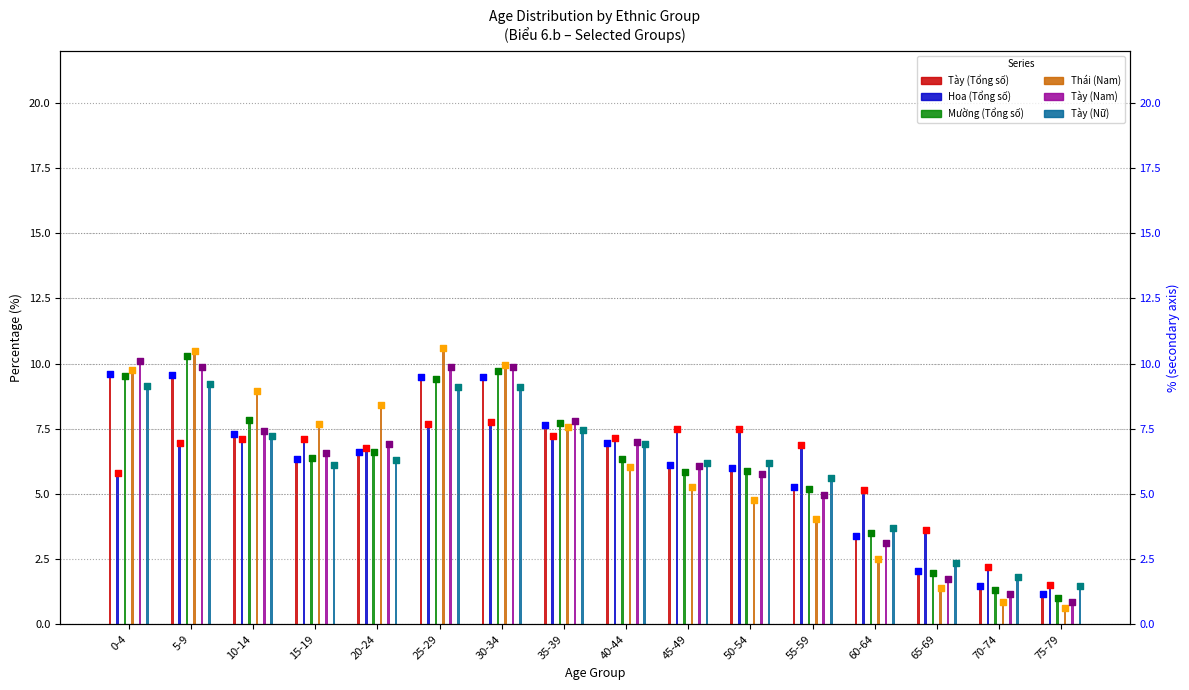

Which series has the largest total across all categories?

Tày (Nam) (marker)